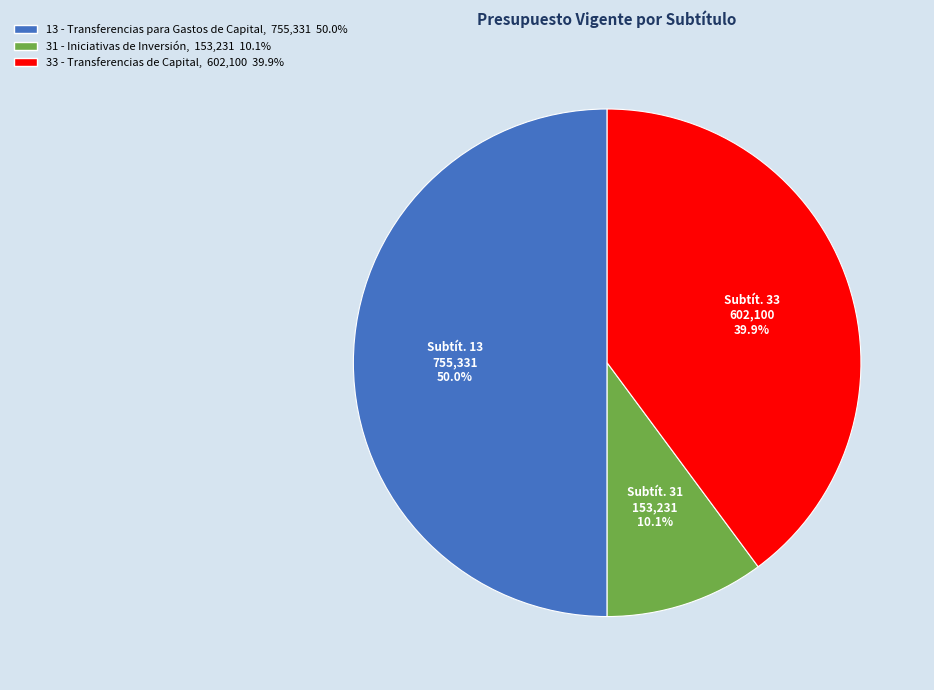

To the nearest percent, what percentage of the pie is 31 - Iniciativas de Inversión?

10%